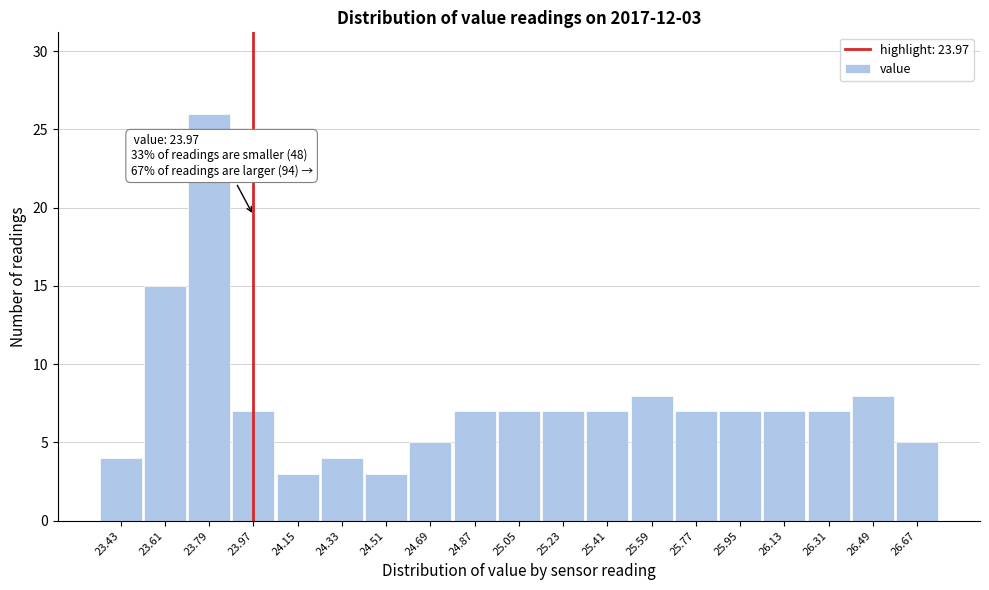

Which range on the x-axis has the tallest bar?

23.70 to 23.88